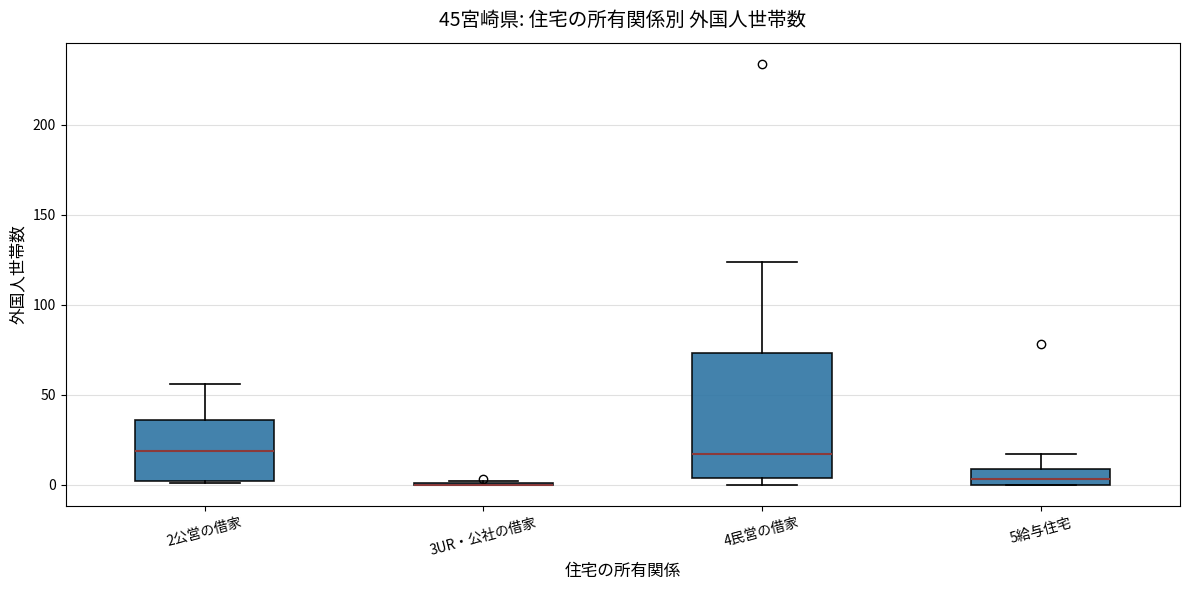

Which box is the tallest, from its lower edge to its upper edge?

4民営の借家